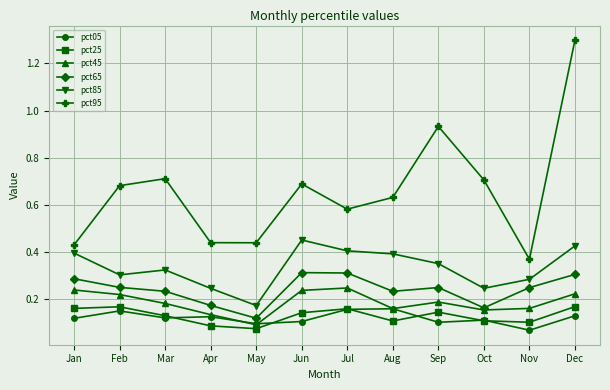

True or false: pct05 and pct85 cross at least once.

False